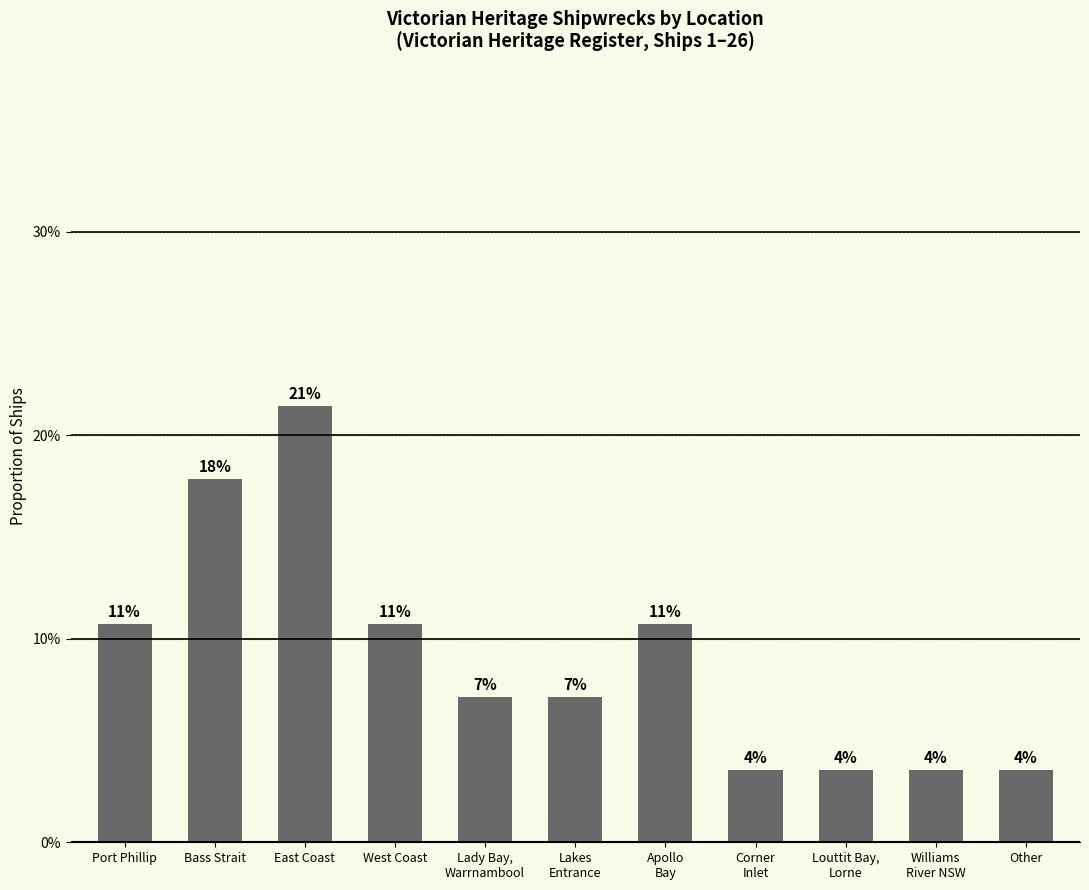

Does the chart contain any negative values?

No